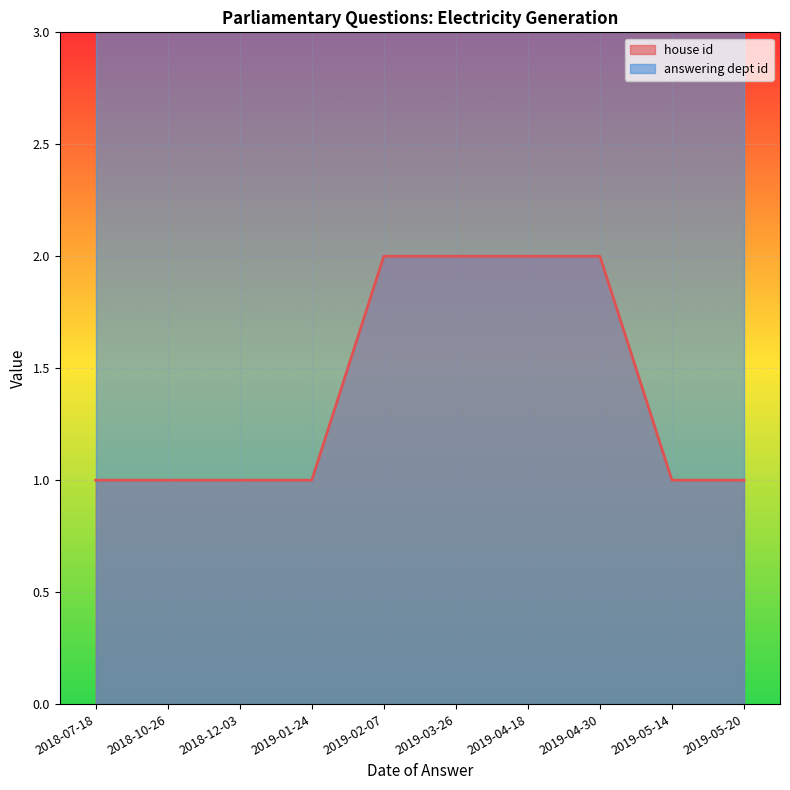

Does the chart display data point markers on the line(s)?

No